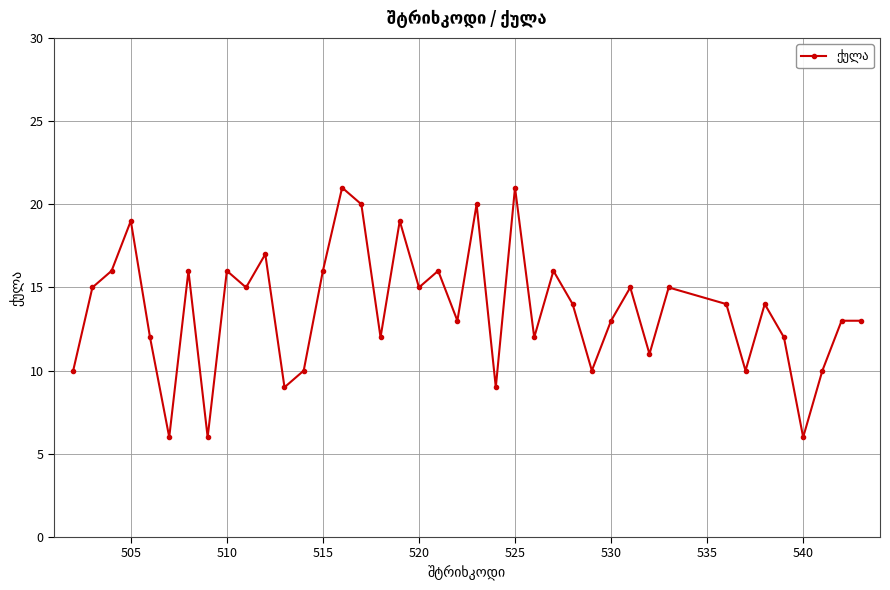

How many points are lower than both their immediate neighbors (excluding endpoints)?

13